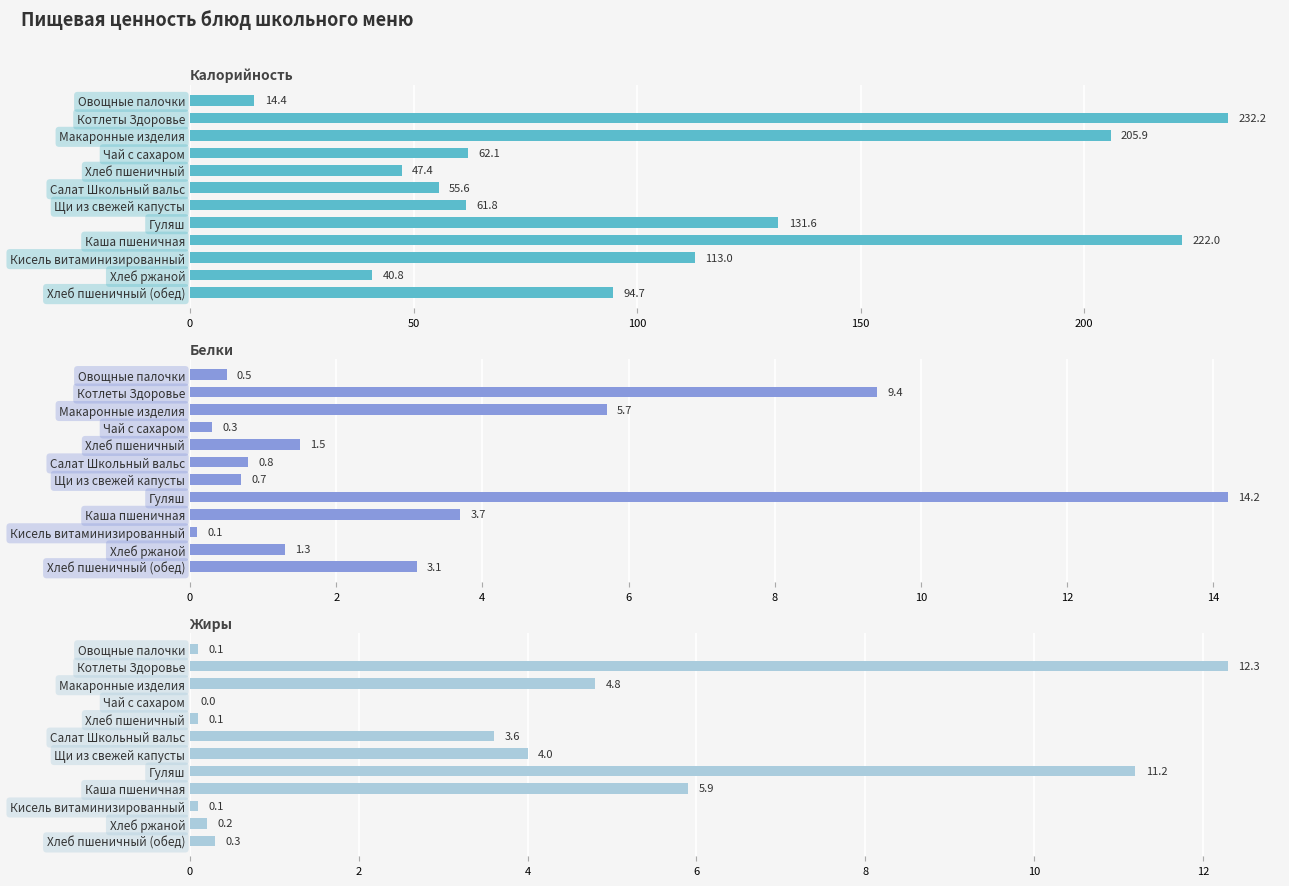

Reading left to right, transcribe all the data shown in this chart.

Калорийность: 14.4	232.2	205.9	62.1	47.4	55.6	61.8	131.6	222.0	113.0	40.8	94.7
Белки: 0.5	9.4	5.7	0.3	1.5	0.8	0.7	14.2	3.7	0.1	1.3	3.1
Жиры: 0.1	12.3	4.8	0.0	0.1	3.6	4.0	11.2	5.9	0.1	0.2	0.3